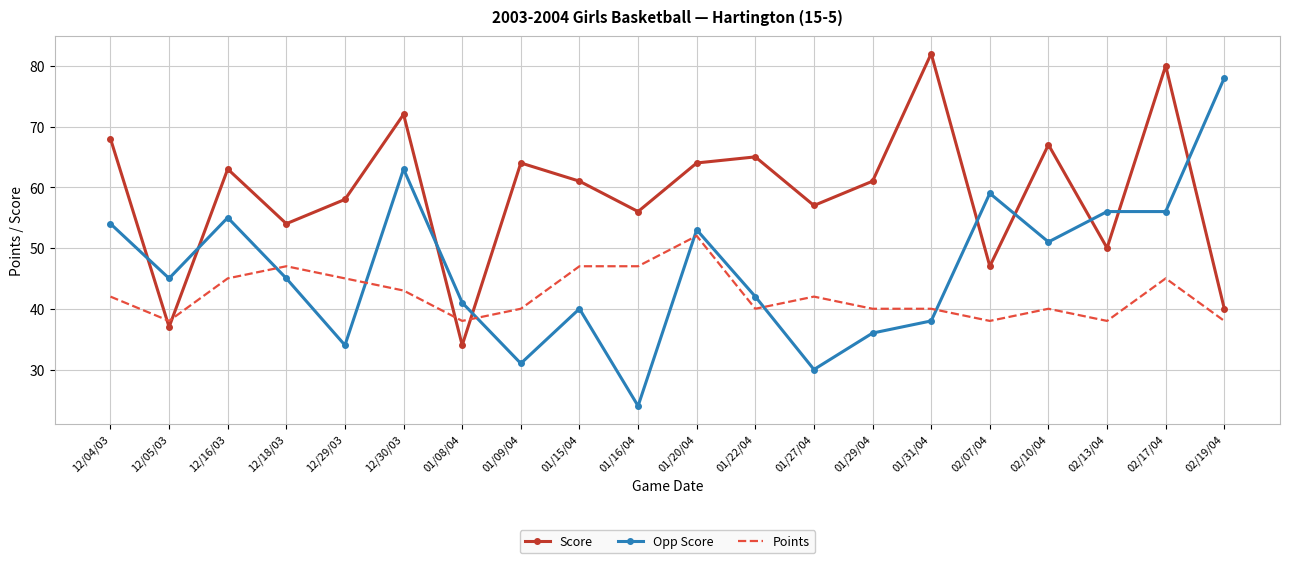

Reading left to right, transcribe all the data shown in this chart.

Score: 12/04/03=68	12/05/03=37	12/16/03=63	12/18/03=54	12/29/03=58	12/30/03=72	01/08/04=34	01/09/04=64	01/15/04=61	01/16/04=56	01/20/04=64	01/22/04=65	01/27/04=57	01/29/04=61	01/31/04=82	02/07/04=47	02/10/04=67	02/13/04=50	02/17/04=80	02/19/04=40
Opp Score: 12/04/03=54	12/05/03=45	12/16/03=55	12/18/03=45	12/29/03=34	12/30/03=63	01/08/04=41	01/09/04=31	01/15/04=40	01/16/04=24	01/20/04=53	01/22/04=42	01/27/04=30	01/29/04=36	01/31/04=38	02/07/04=59	02/10/04=51	02/13/04=56	02/17/04=56	02/19/04=78
Points: 12/04/03=42	12/05/03=38	12/16/03=45	12/18/03=47	12/29/03=45	12/30/03=43	01/08/04=38	01/09/04=40	01/15/04=47	01/16/04=47	01/20/04=52	01/22/04=40	01/27/04=42	01/29/04=40	01/31/04=40	02/07/04=38	02/10/04=40	02/13/04=38	02/17/04=45	02/19/04=38